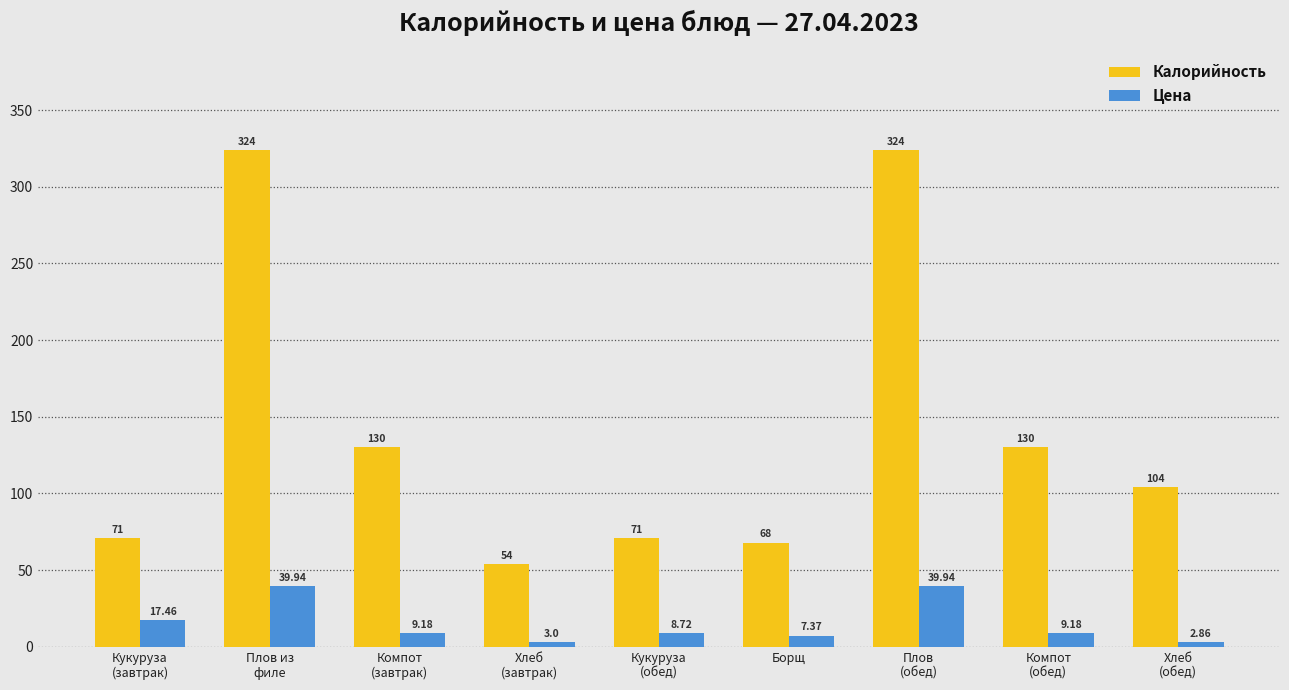

Which series changed the most between Хлеб
(завтрак) and Кукуруза
(обед)?

Калорийность